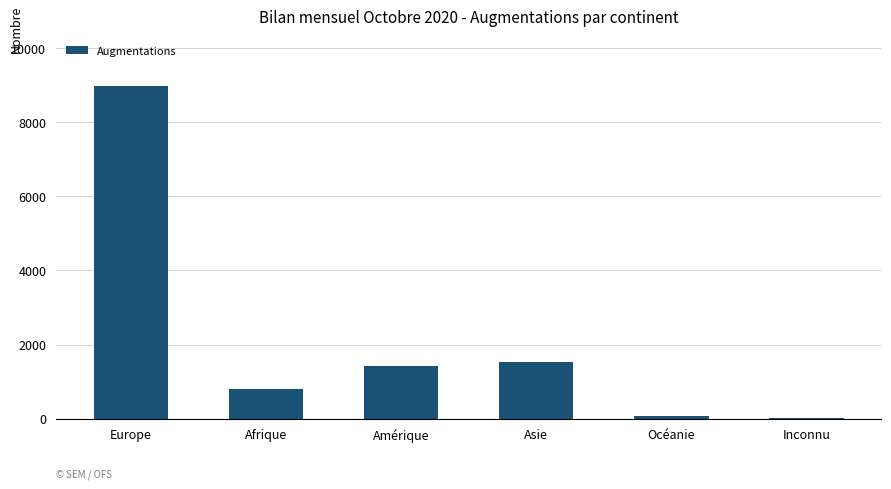

What is the maximum value shown in the chart?

8969